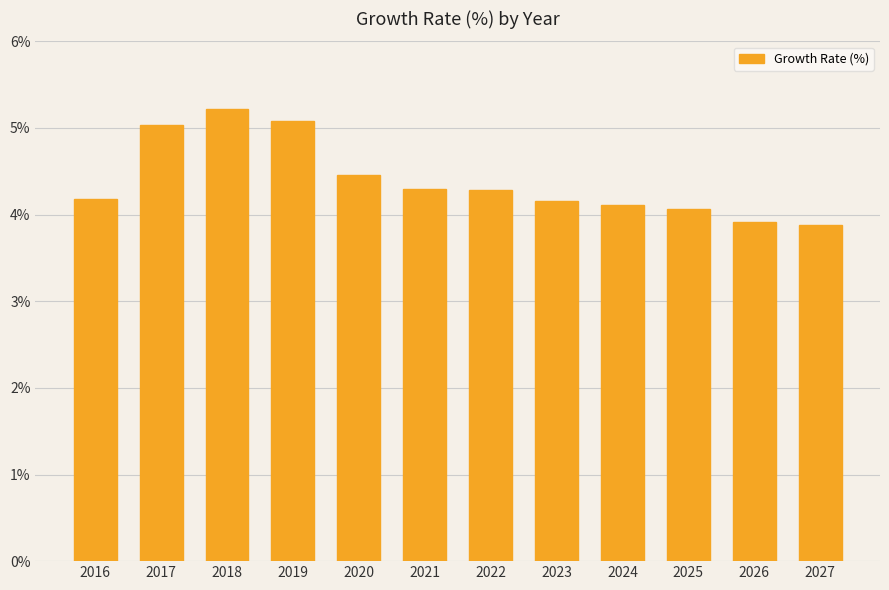

Where does the data first go above 4?

2016